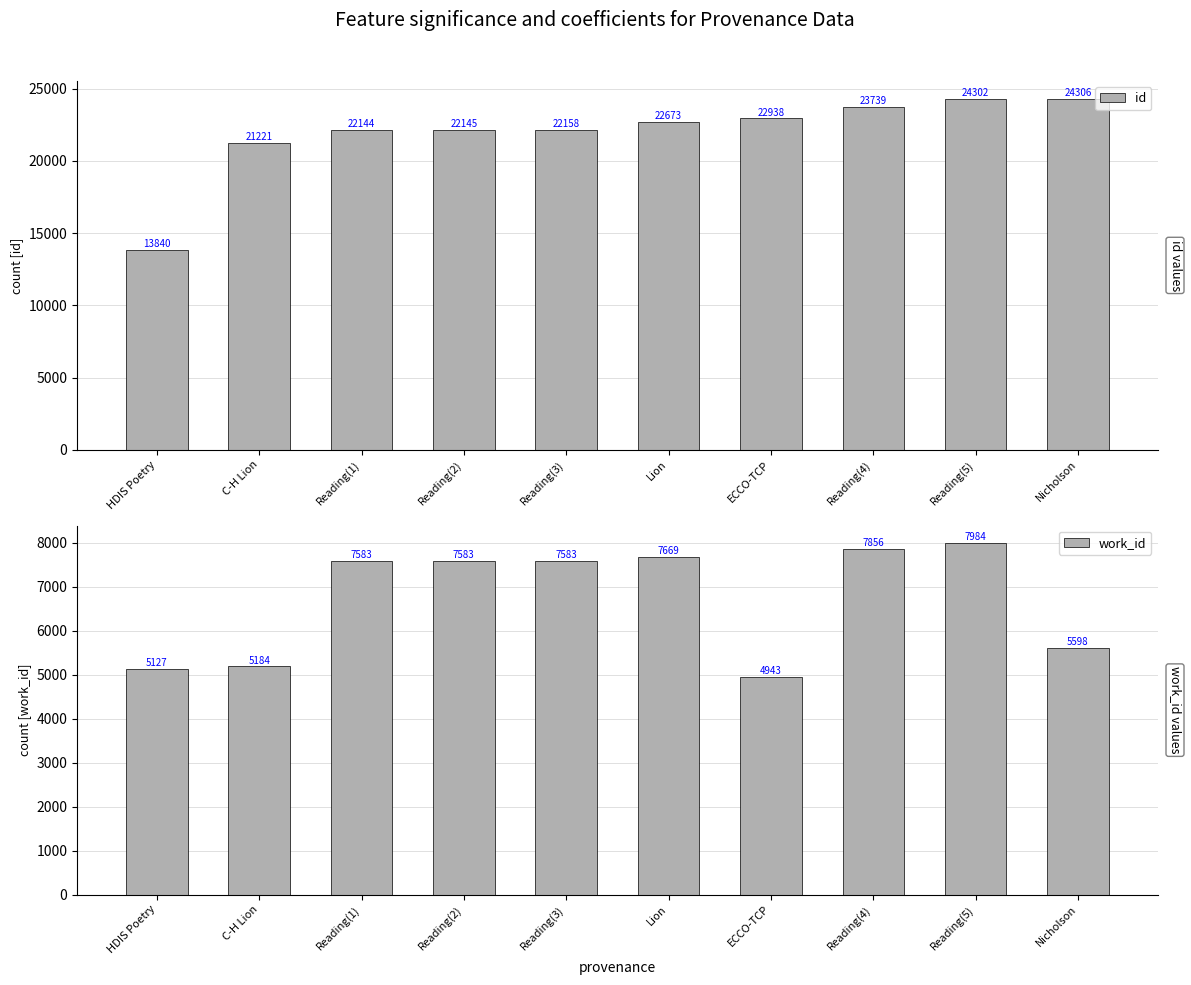

What is the average value of the work_id series?

6711